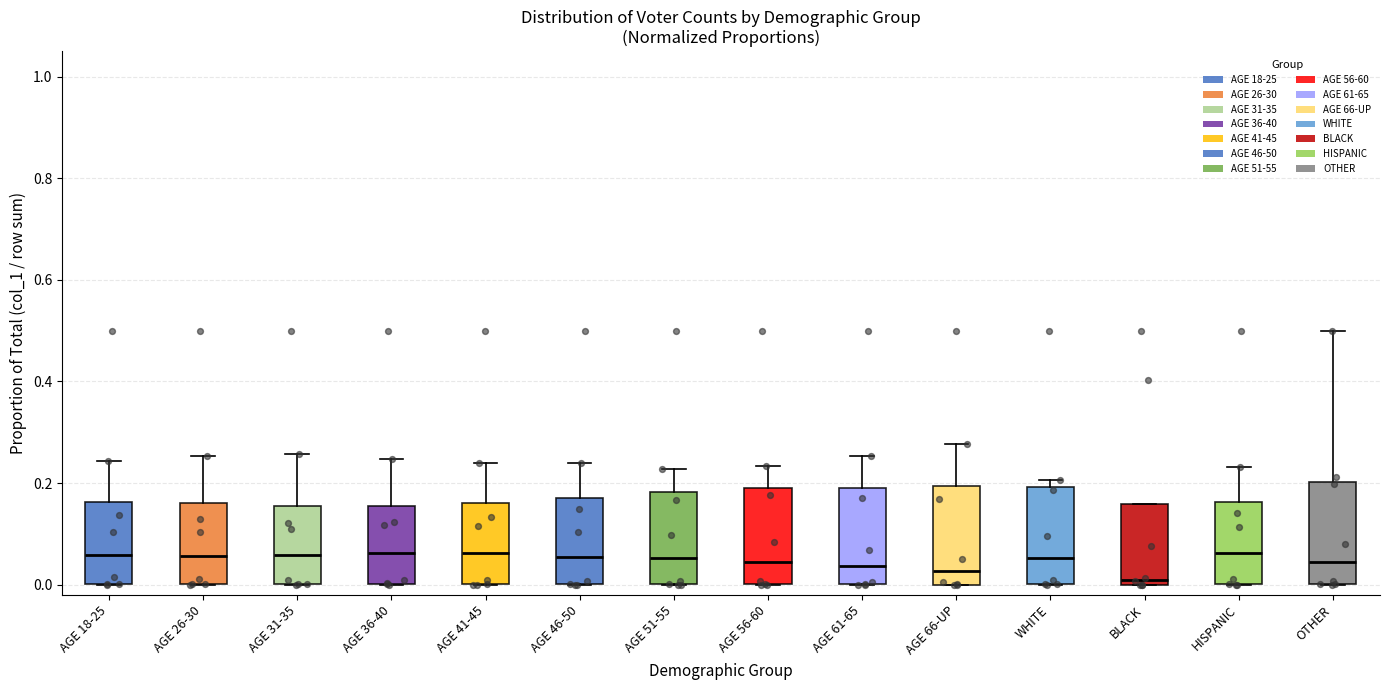

Reading left to right, read every box against the y-axis: the position of its median line, the range the box covers, and the ends of its whiskers. The values are not printed on the chart, so give them approximately, as read against the axis.

AGE 18-25: median 0.06, box 0.00 to 0.16, whiskers 0.00 to 0.24
AGE 26-30: median 0.06, box 0.00 to 0.16, whiskers 0.00 to 0.26
AGE 31-35: median 0.06, box 0.00 to 0.16, whiskers 0.00 to 0.26
AGE 36-40: median 0.06, box 0.00 to 0.16, whiskers 0.00 to 0.24
AGE 41-45: median 0.06, box 0.00 to 0.16, whiskers 0.00 to 0.24
AGE 46-50: median 0.06, box 0.00 to 0.18, whiskers 0.00 to 0.24
AGE 51-55: median 0.06, box 0.00 to 0.18, whiskers 0.00 to 0.22
AGE 56-60: median 0.04, box 0.00 to 0.20, whiskers 0.00 to 0.24
AGE 61-65: median 0.04, box 0.00 to 0.20, whiskers 0.00 to 0.26
AGE 66-UP: median 0.02, box 0.00 to 0.20, whiskers 0.00 to 0.28
WHITE: median 0.06, box 0.00 to 0.20, whiskers 0.00 to 0.20 (just above the box's upper edge)
BLACK: median 0.00 (just above the box's lower edge), box 0.00 to 0.16, whiskers 0.00 to 0.16
HISPANIC: median 0.06, box 0.00 to 0.16, whiskers 0.00 to 0.24
OTHER: median 0.04, box 0.00 to 0.20, whiskers 0.00 to 0.50